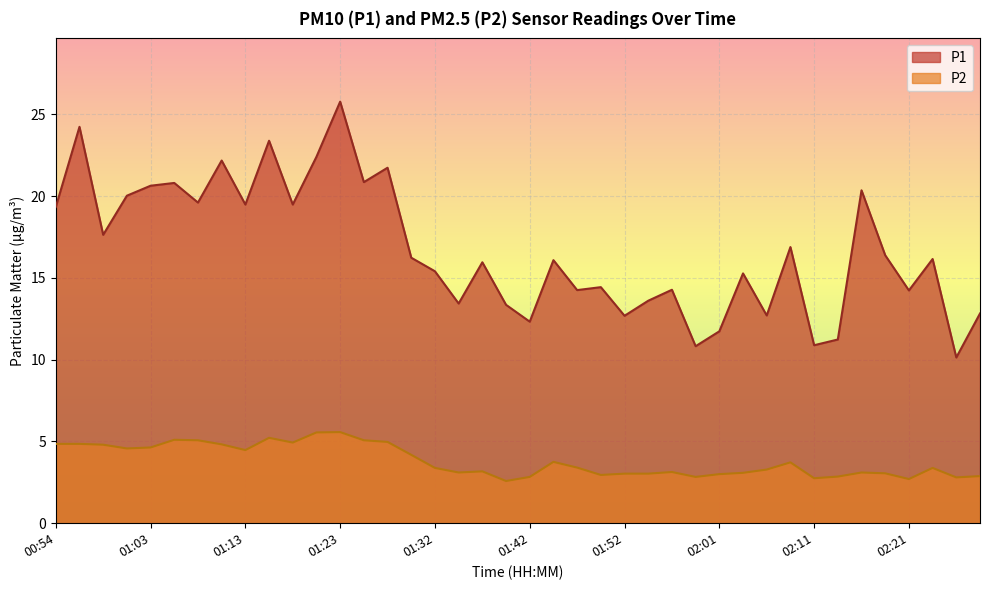

Is it true that P2 equals 8.1 at 01:25?

False